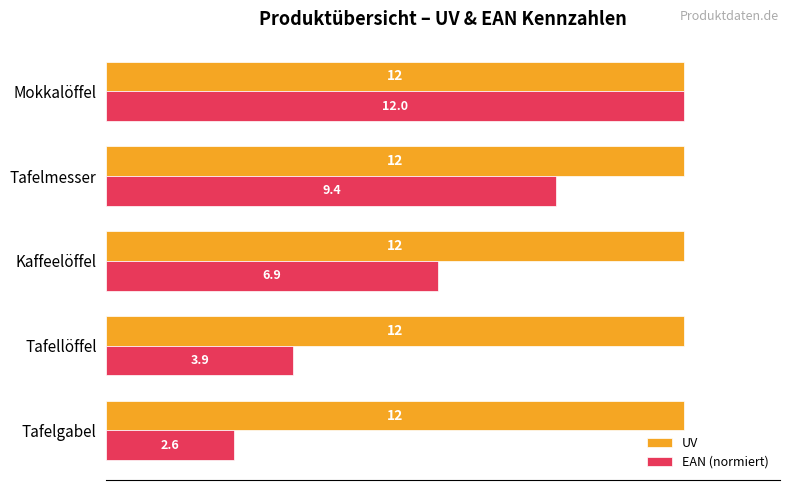

The EAN (normiert) series shows 3.6 at Kaffeelöffel. True or false?

False